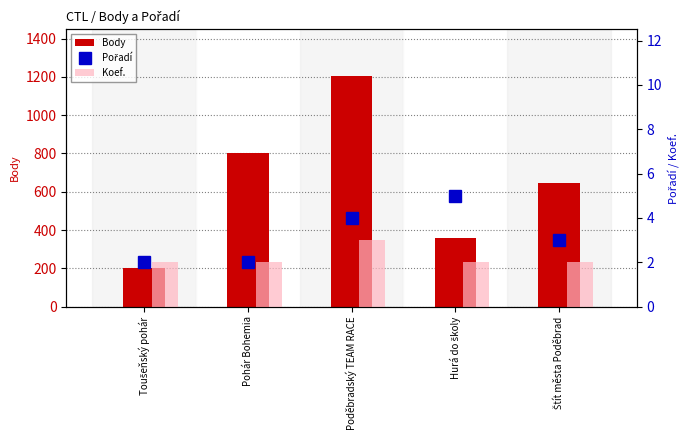

How many distinct data groups are displayed?

3